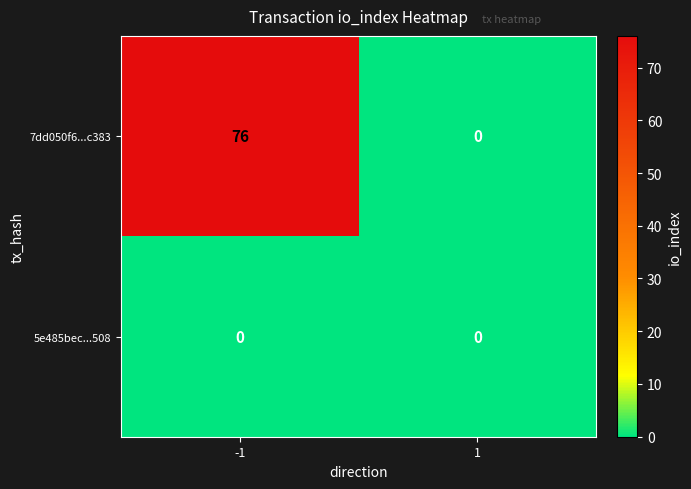

List the series in order of their peak value, lowest first.

5e485bec...508, 7dd050f6...c383